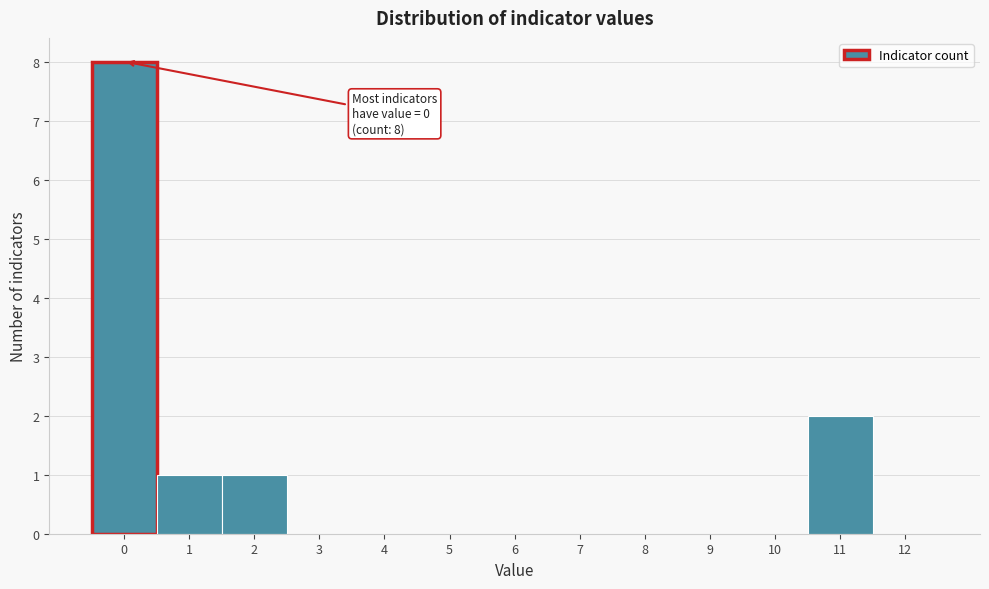

Which range on the x-axis has the tallest bar?

-0.5 to 0.5